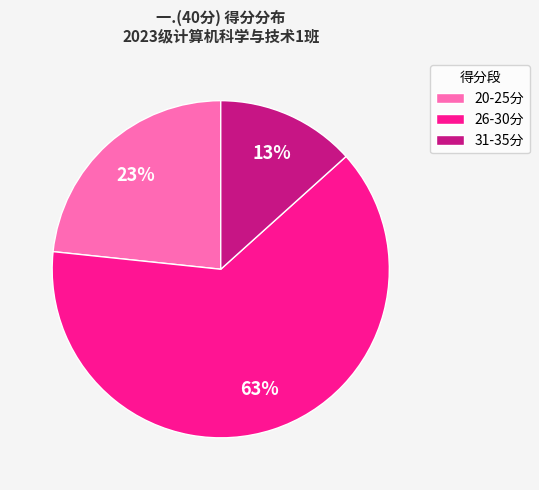

Which slice is the smallest?

31-35分